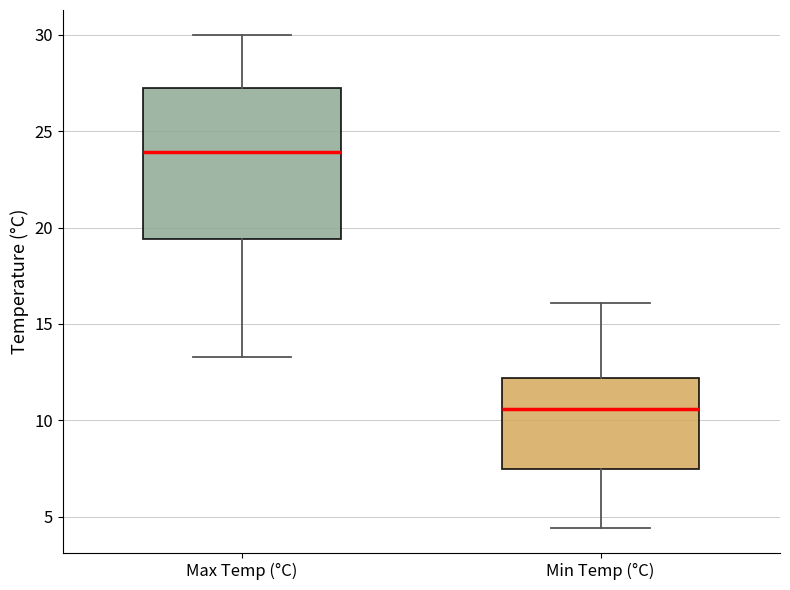

Where does the median line of the box for Max Temp (°C) sit on the y-axis? The values are not printed on the chart, so give them approximately, as read against the axis.

24.0